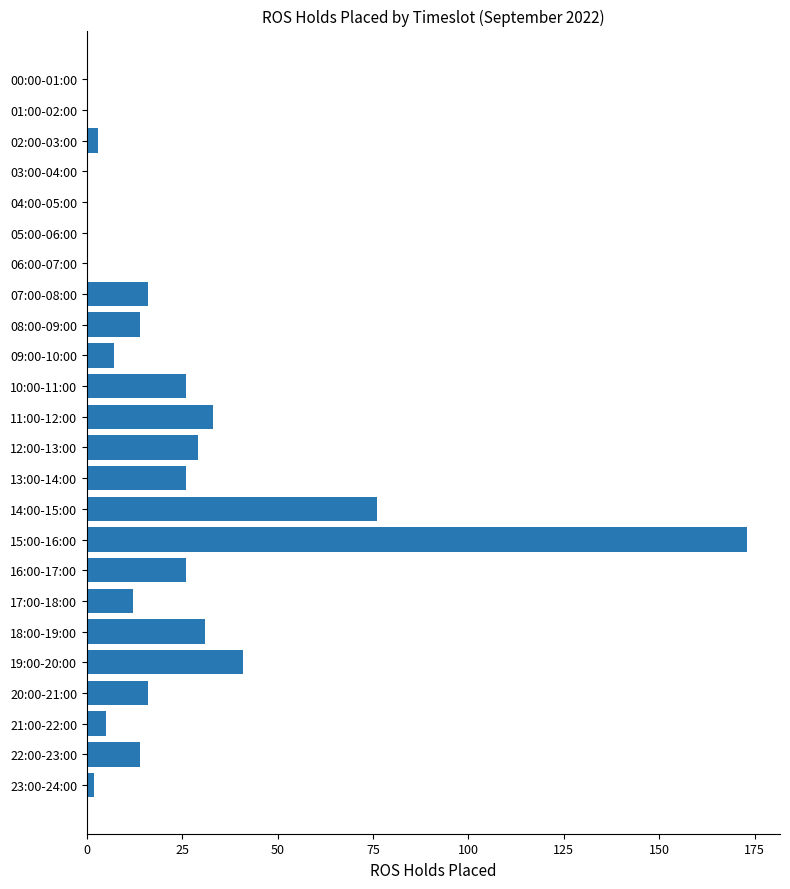

Where is the data nearest to the value 86?

14:00-15:00